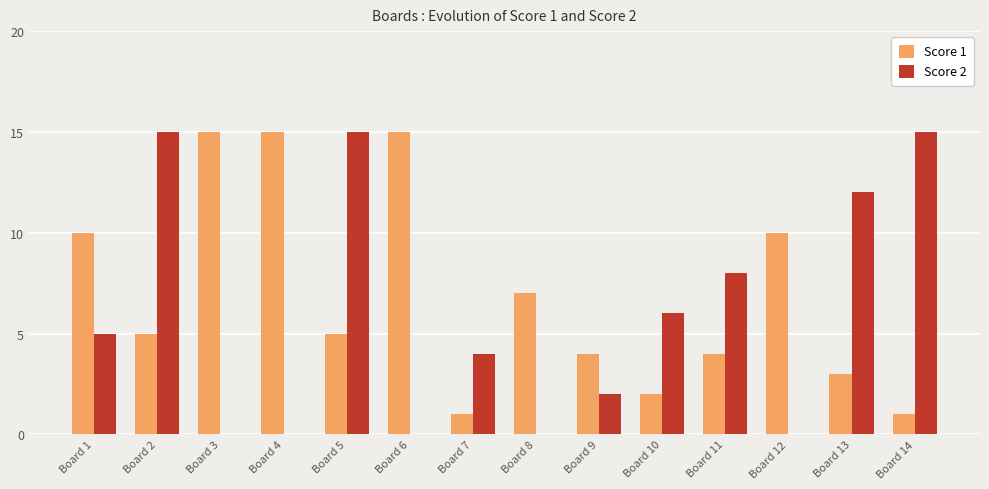

The value of Score 2 at Board 8 is -5. True or false?

False